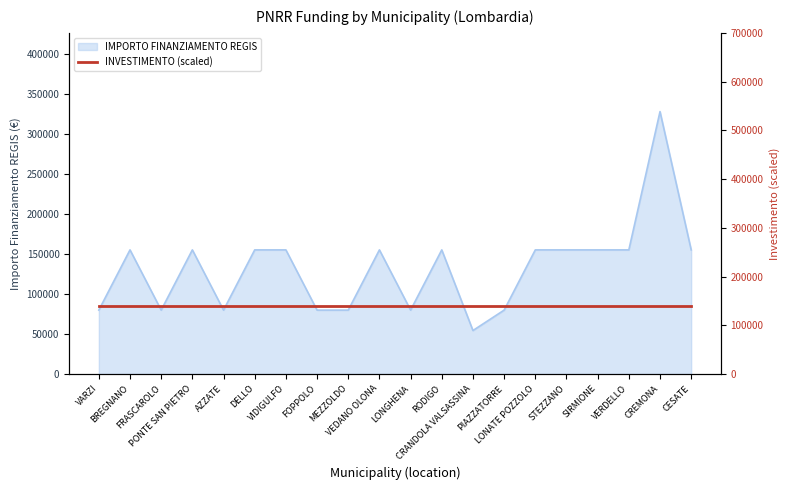

The value at PIAZZATORRE is 48931. True or false?

False